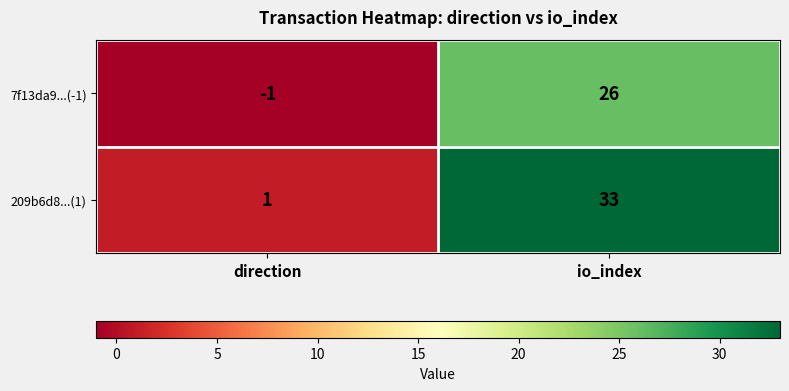

What is the difference between the 209b6d8...(1) values at io_index and direction?

32